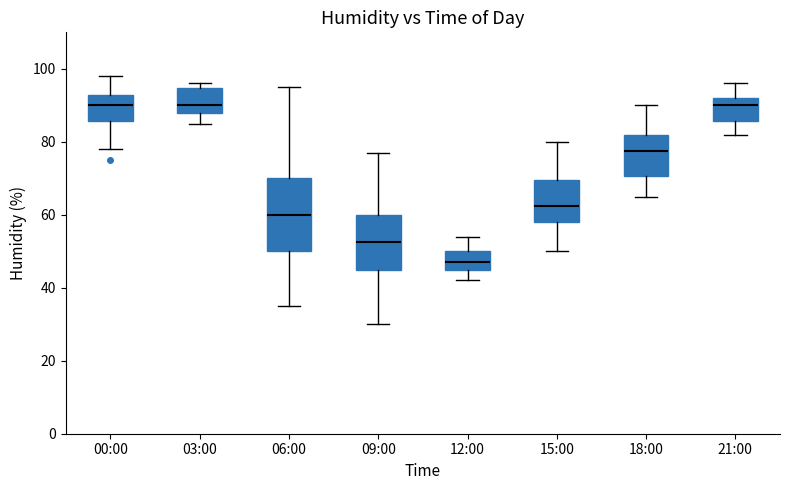

Reading left to right, transcribe this box plot: for each box, give where its median line is, the range the box spans, and where its two whiskers end, as read against the y-axis. The values are not printed on the chart, so give them approximately, as read against the axis.

00:00: median 90, box 86 to 92, whiskers 78 to 98
03:00: median 90, box 88 to 94, whiskers 86 to 96
06:00: median 60, box 50 to 70, whiskers 36 to 96
09:00: median 52, box 46 to 60, whiskers 30 to 78
12:00: median 48, box 46 to 50, whiskers 42 to 54
15:00: median 62, box 58 to 70, whiskers 50 to 80
18:00: median 78, box 70 to 82, whiskers 66 to 90
21:00: median 90, box 86 to 92, whiskers 82 to 96